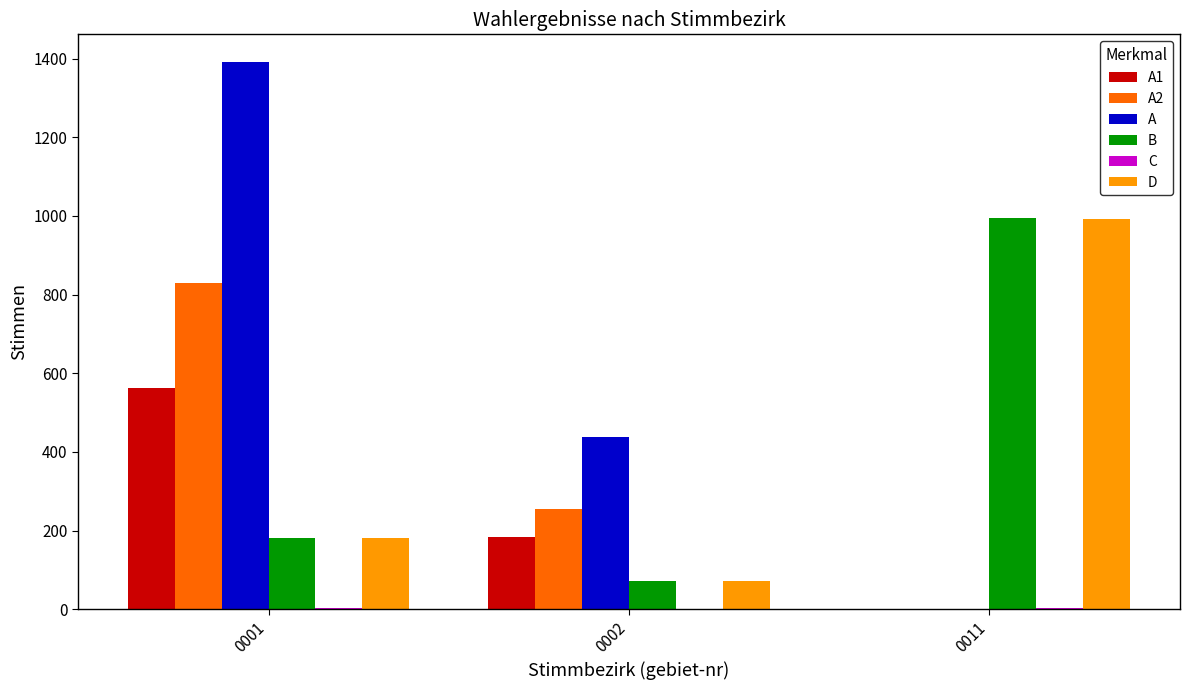

What is the sum of all B values?

1248